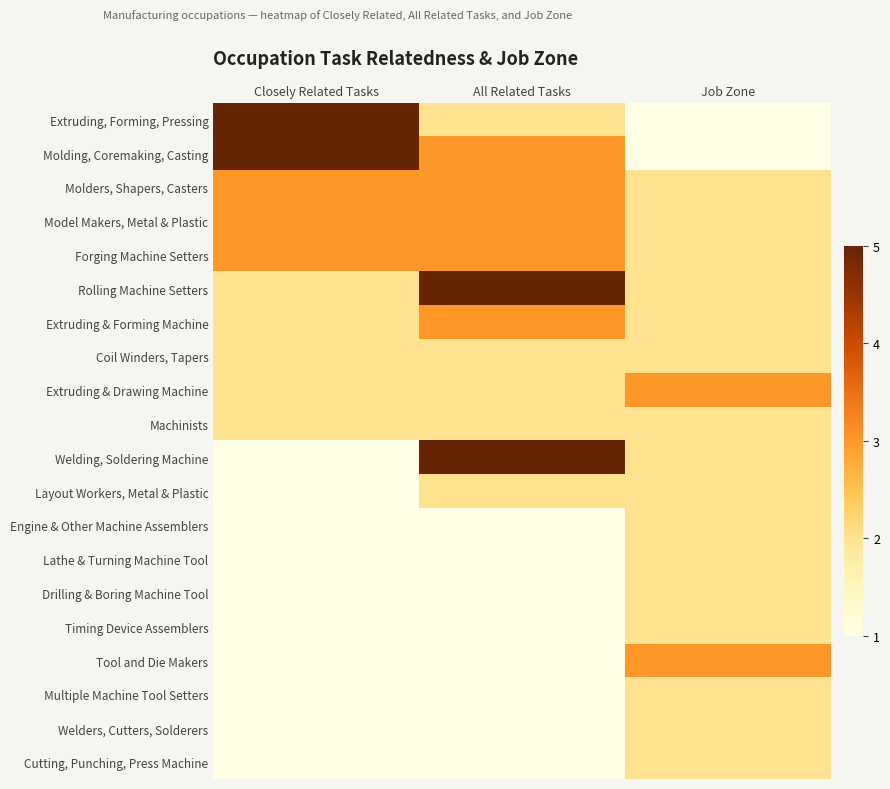

At which category is the sum across all series the highest?

All Related Tasks